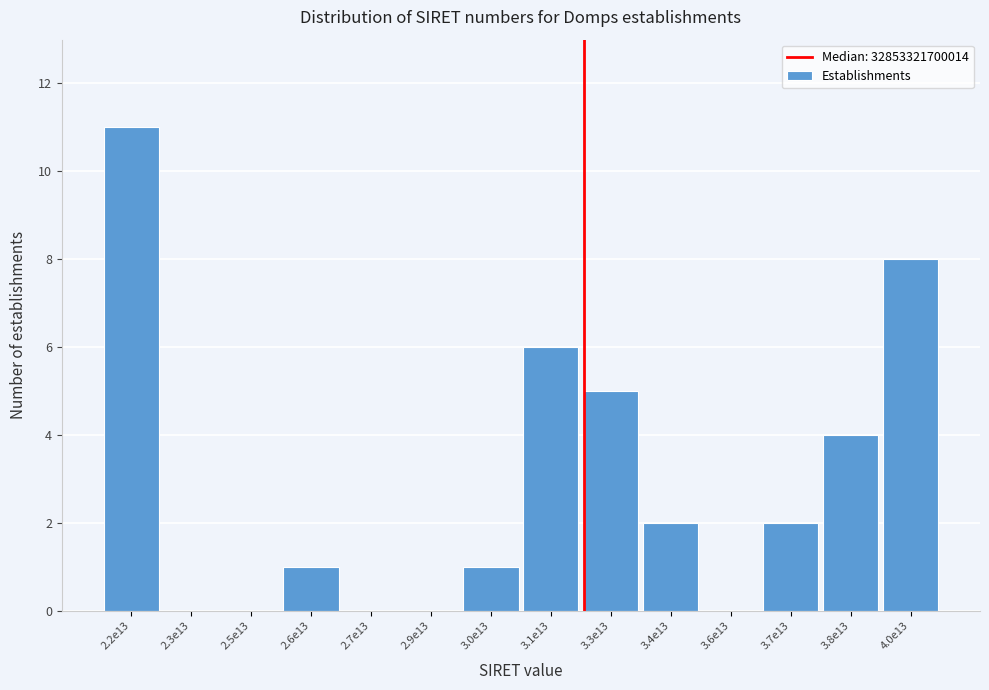

Reading left to right, transcribe all the data shown in this chart.

2.2e13=11	2.3e13=0	2.5e13=0	2.6e13=1	2.7e13=0	2.9e13=0	3.0e13=1	3.1e13=6	3.3e13=5	3.4e13=2	3.6e13=0	3.7e13=2	3.8e13=4	4.0e13=8